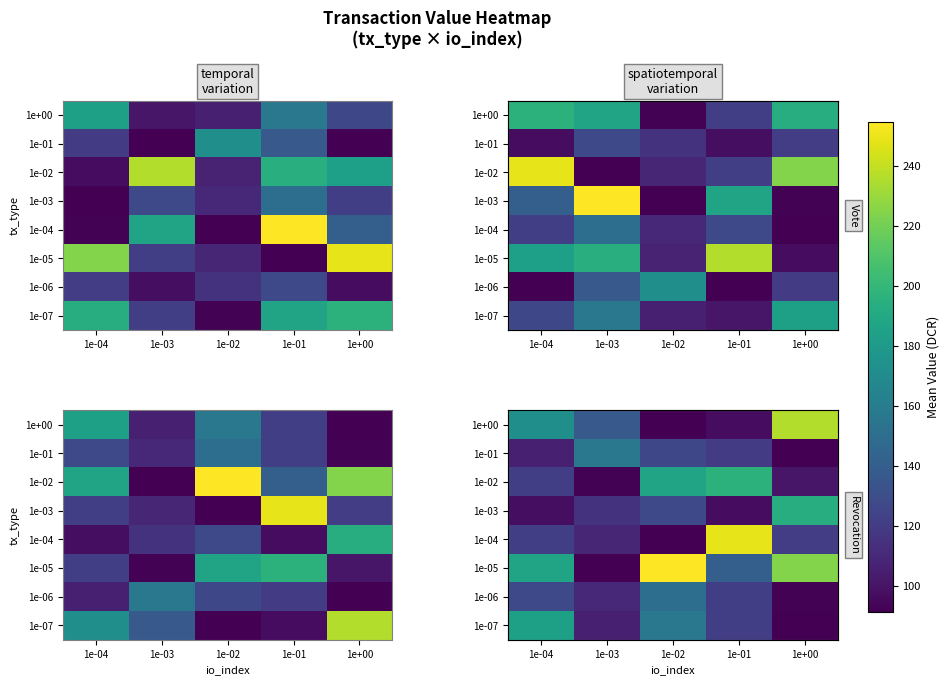

What is the lowest value of the 1e-04 series?

91.3